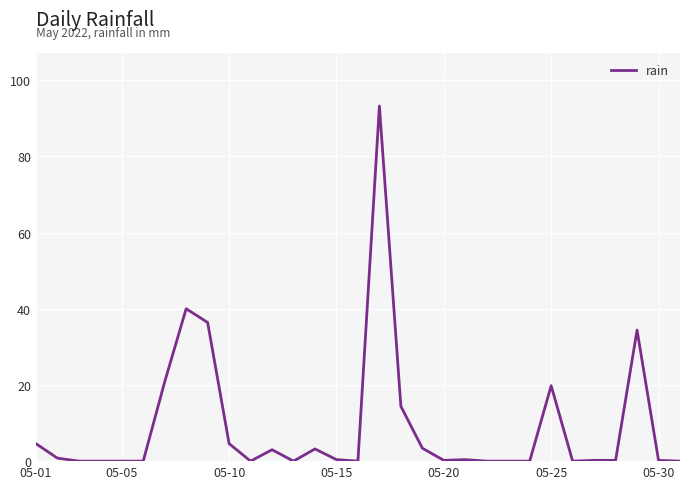

Is this an area chart (filled region under the line)?

No